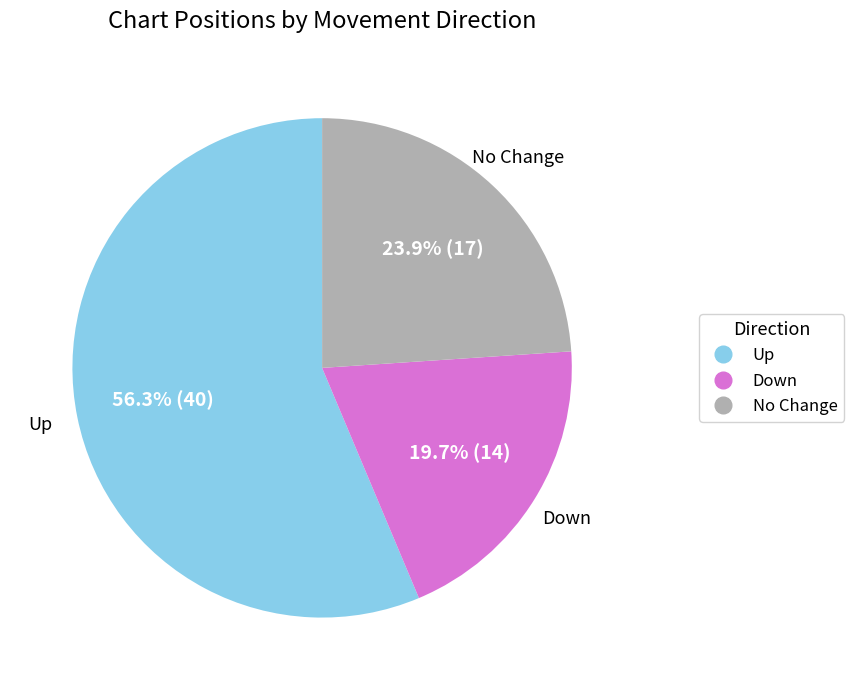

Is there a majority slice in this chart?

Yes